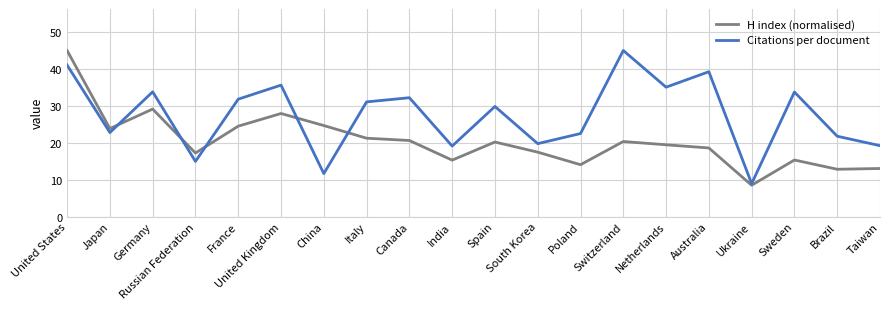

Between which two adjacent categories do H index (normalised) and Citations per document first intersect?

Japan and Germany